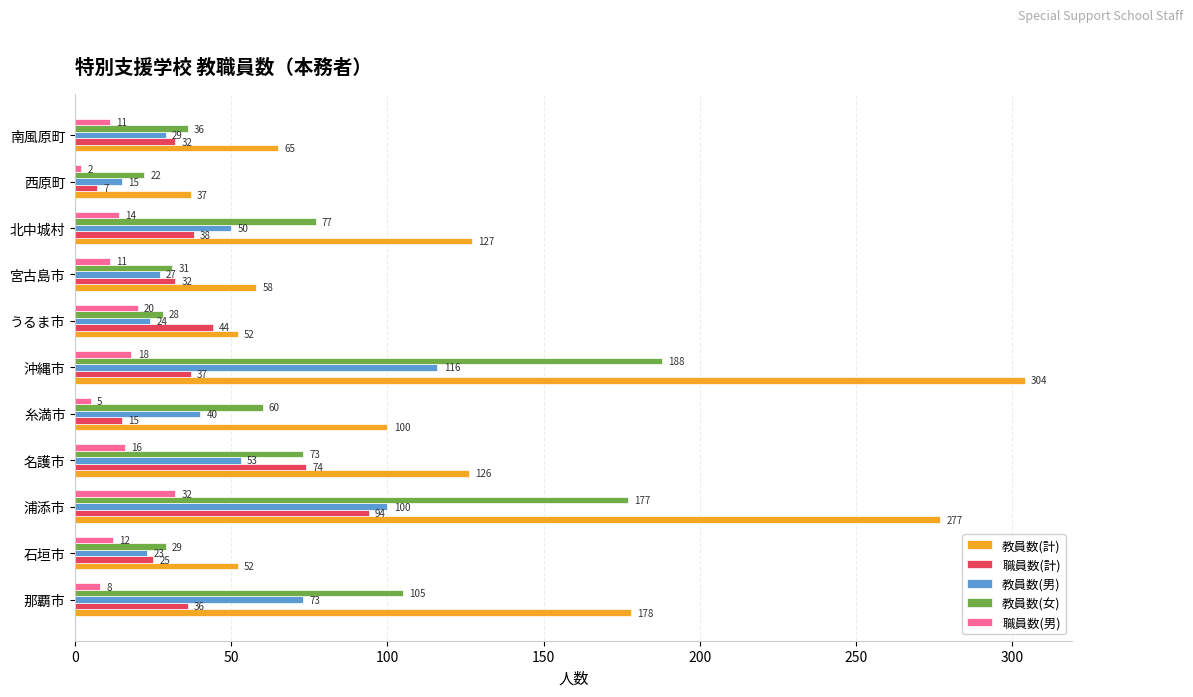

What is the lowest value of the 教員数(計) series?

37